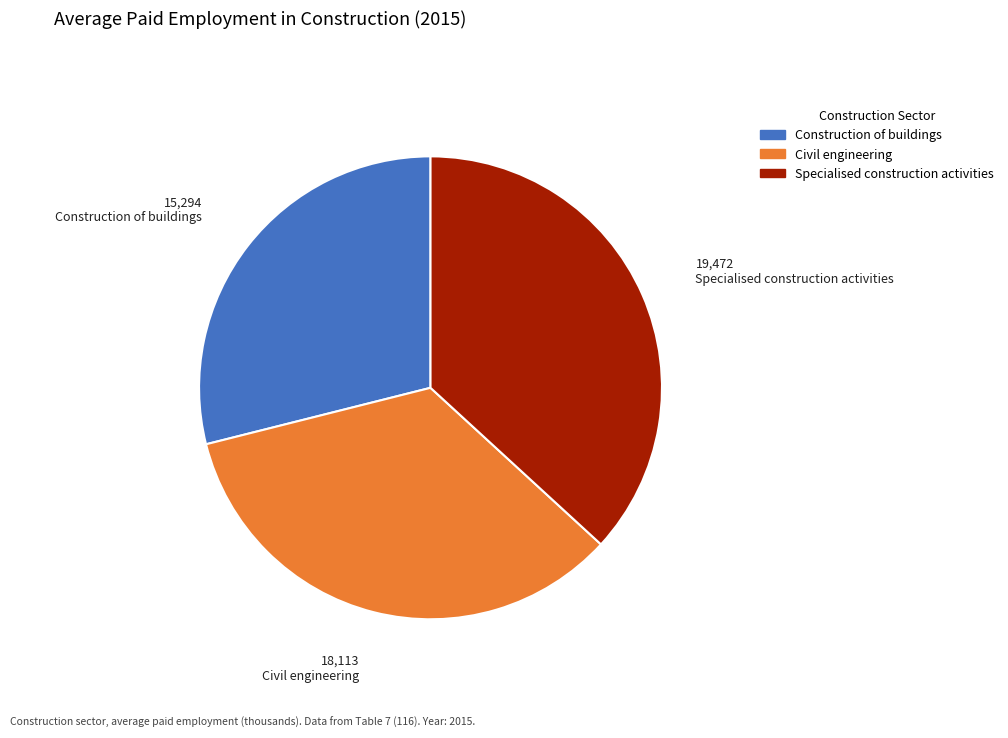

Between Construction of buildings and Specialised construction activities, which is larger?

Specialised construction activities